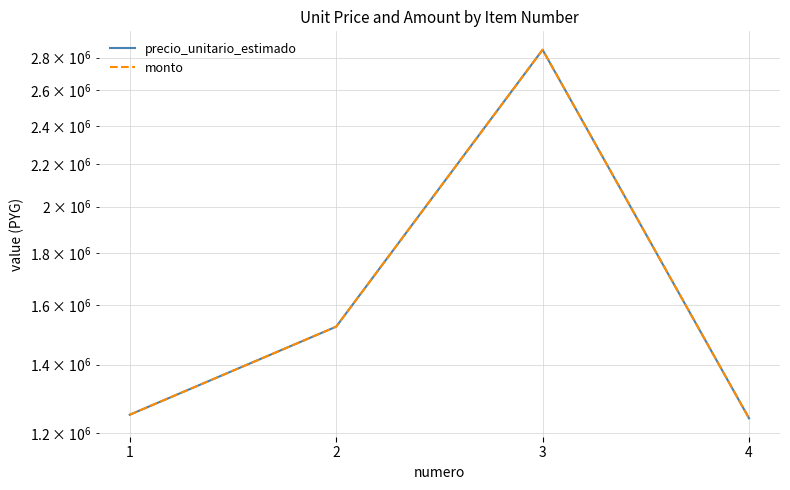

Reading left to right, transcribe all the data shown in this chart.

precio_unitario_estimado: 1250000	1525000	2850000	1240000
monto: 1250000	1525000	2850000	1240000